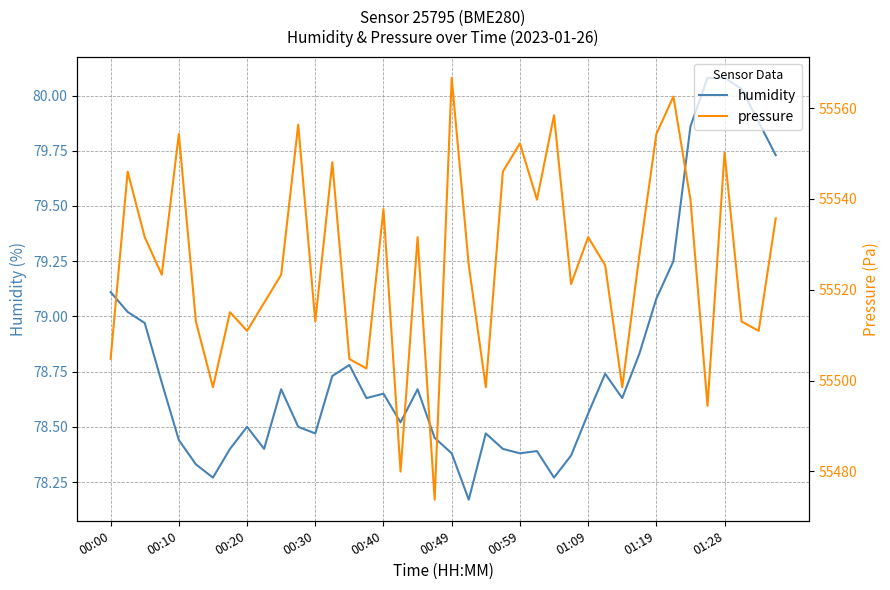

What is the maximum value for humidity?

80.1